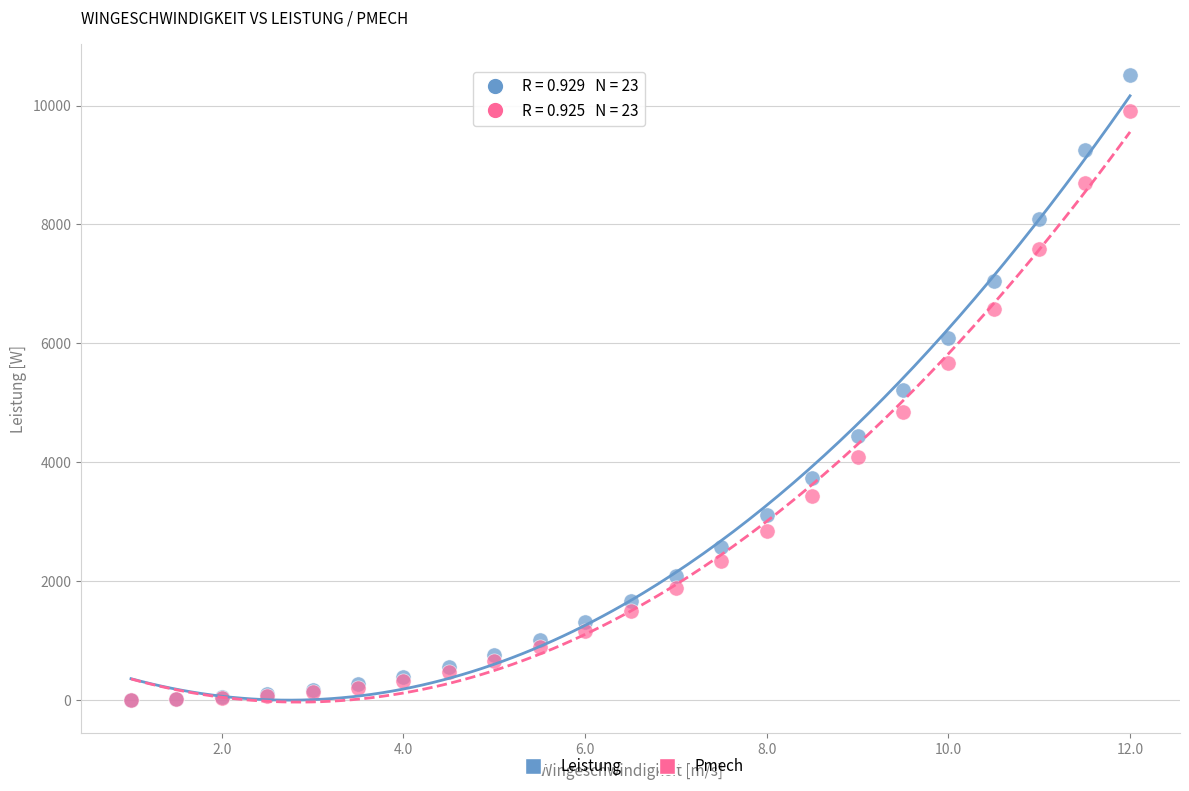

In the Pmech series, what Y value is closest to 4955?

4837.1